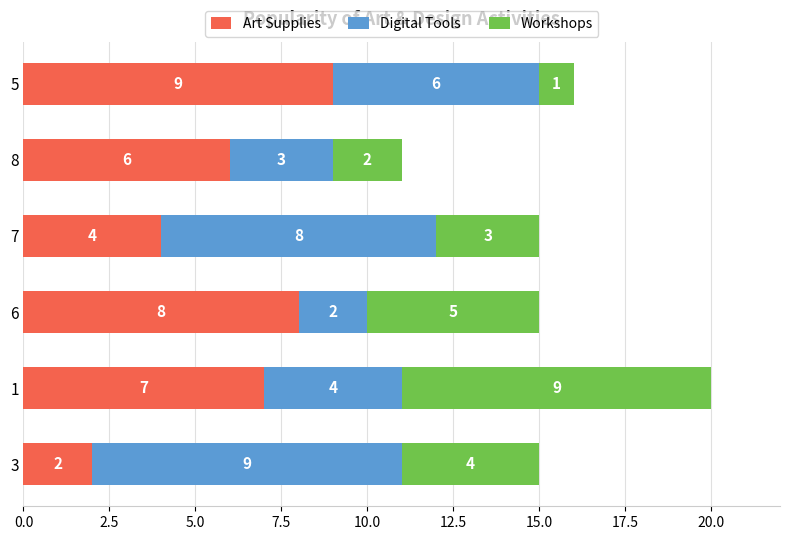

What are all the series names shown in the legend?

Art Supplies, Digital Tools, Workshops